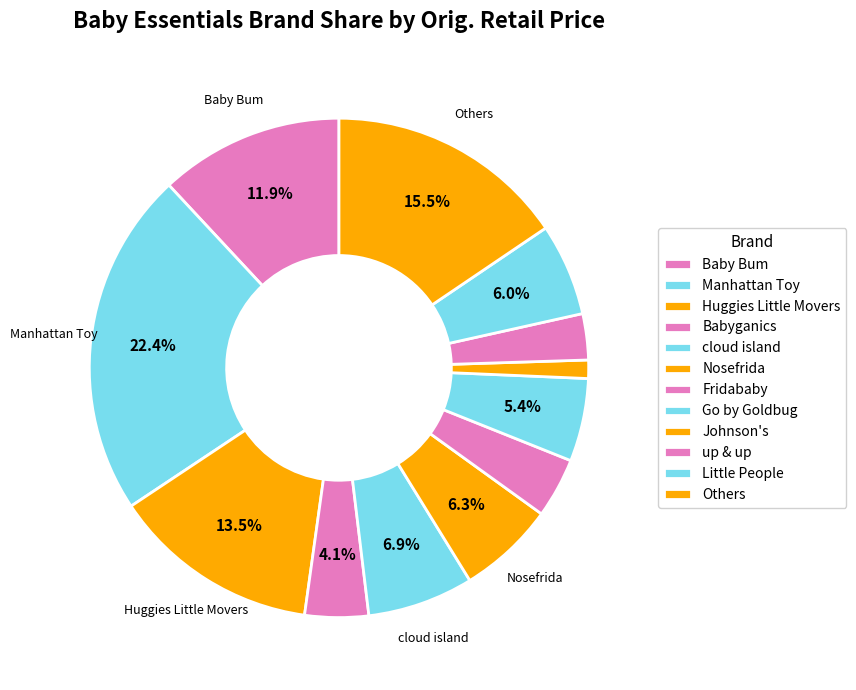

Count the number of slices in the pie.

12